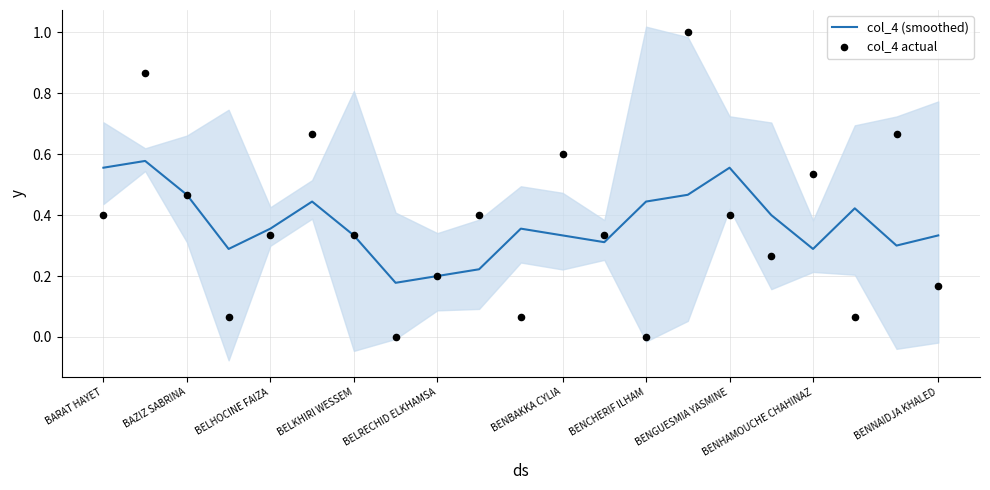

What are all the series names shown in the legend?

col_4 (smoothed), col_4 actual